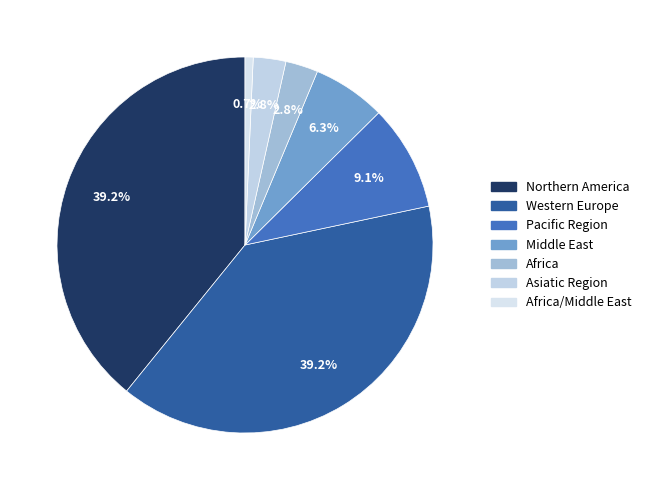

Is there a majority slice in this chart?

No